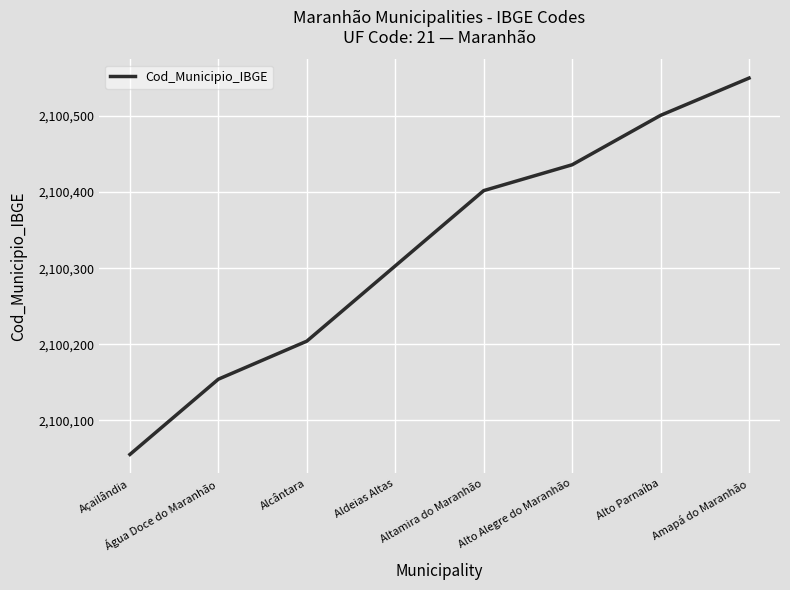

What value does the data have at Altamira do Maranhão, to the nearest 5?

2100400